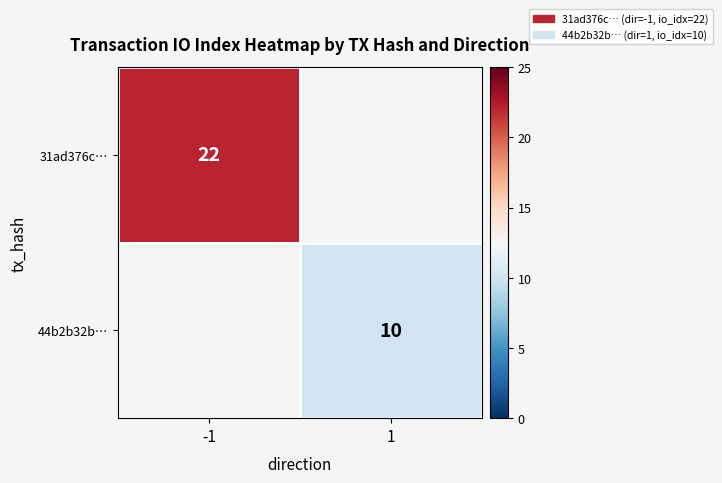

The 44b2b32b… series shows 2 at 1. True or false?

False